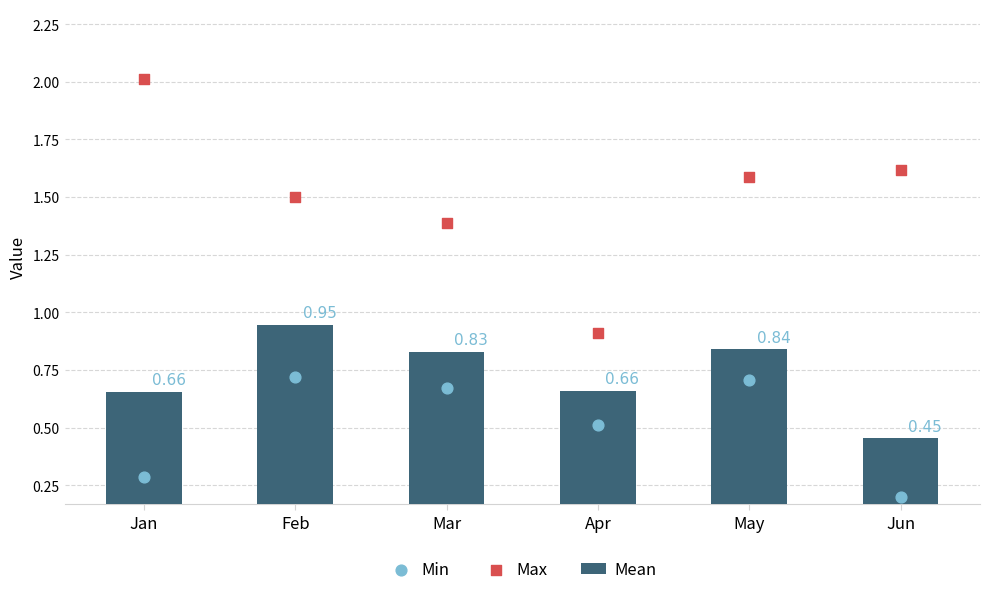

What are all the series names shown in the legend?

Mean, Min, Max